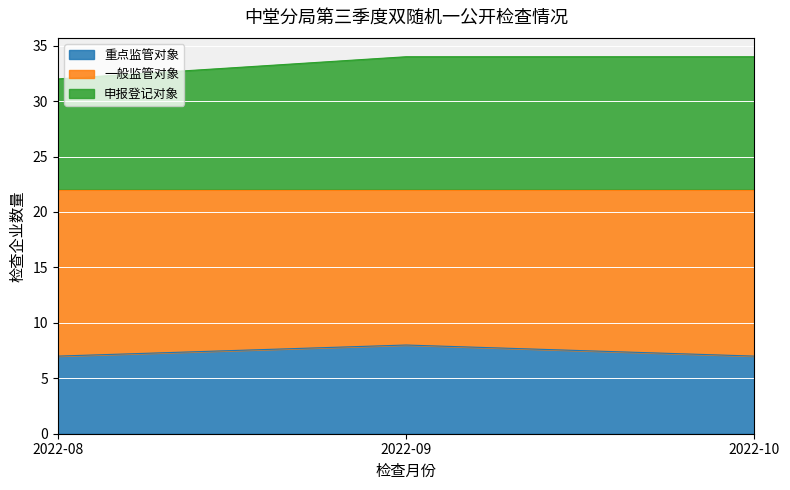

What is the sum of all 重点监管对象 values?

22